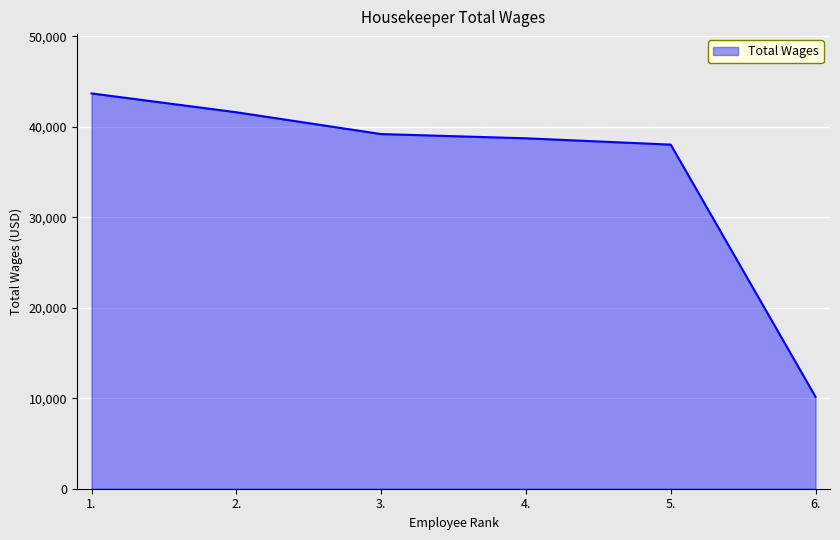

At which category does the chart reach its peak across all series?

1.